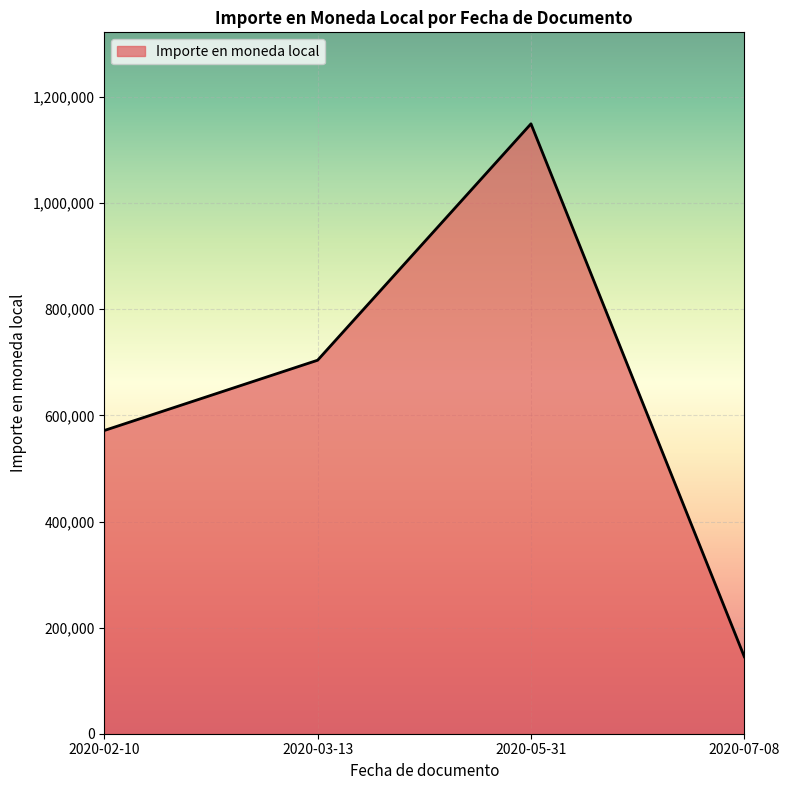

True or false: the data shows 704000 at 2020-03-13.

True